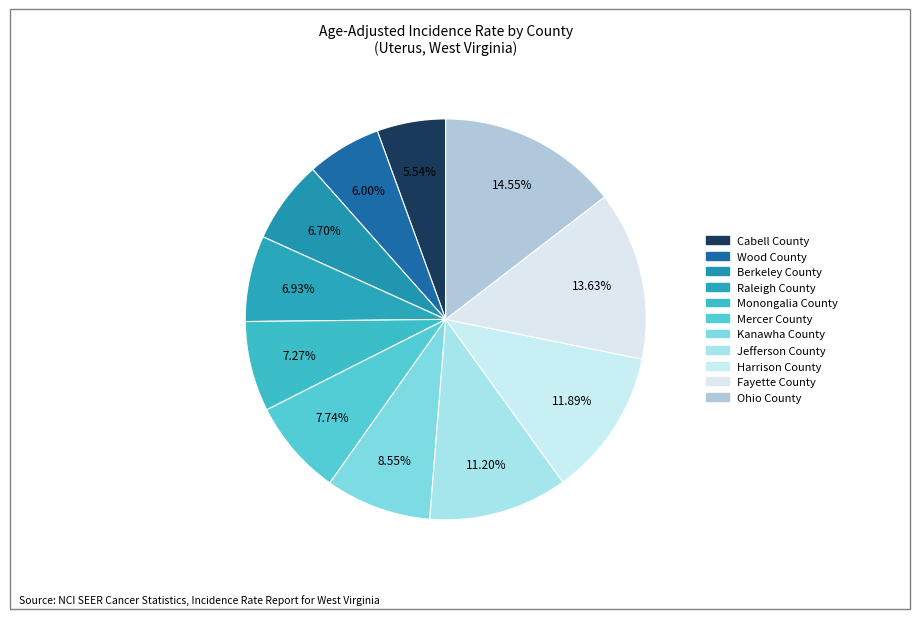

The Harrison County slice represents 12% of the pie. True or false?

True